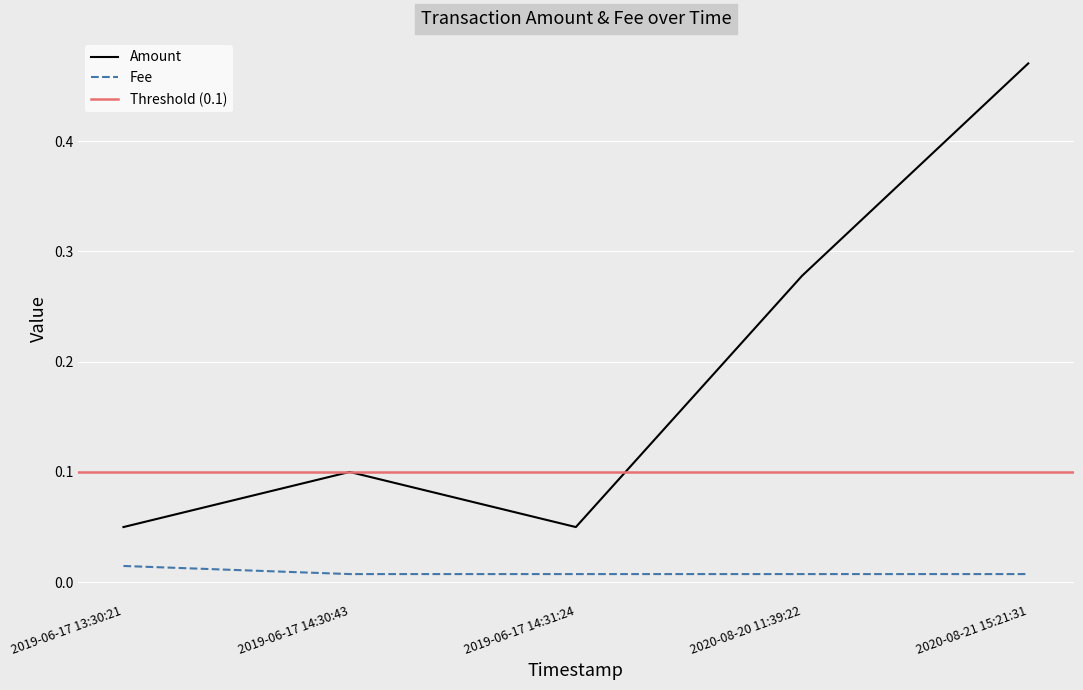

List the labels in order of Amount value, largest first.

2020-08-21 15:21:31, 2020-08-20 11:39:22, 2019-06-17 14:30:43, 2019-06-17 13:30:21, 2019-06-17 14:31:24